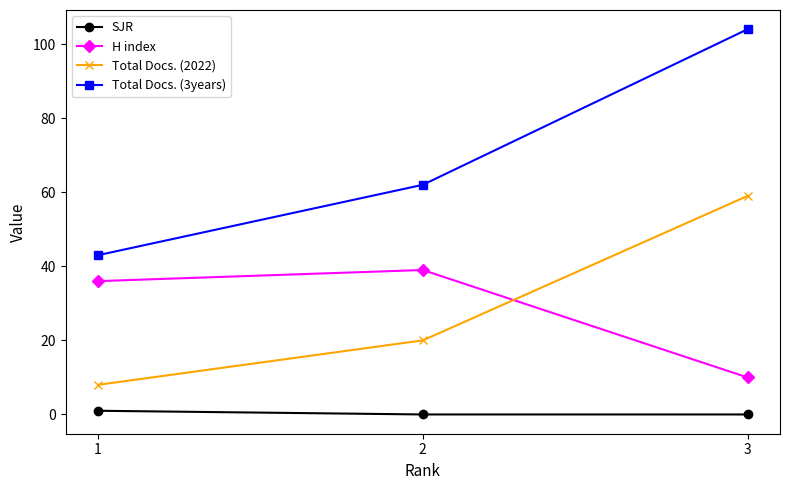

Is it true that H index equals 17 at 3?

False